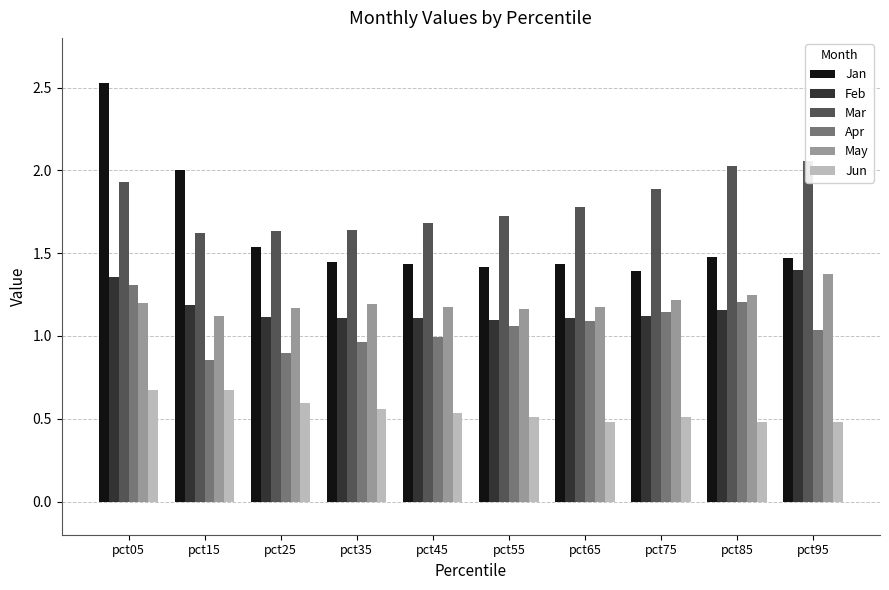

The May series shows 1.7 at pct05. True or false?

False